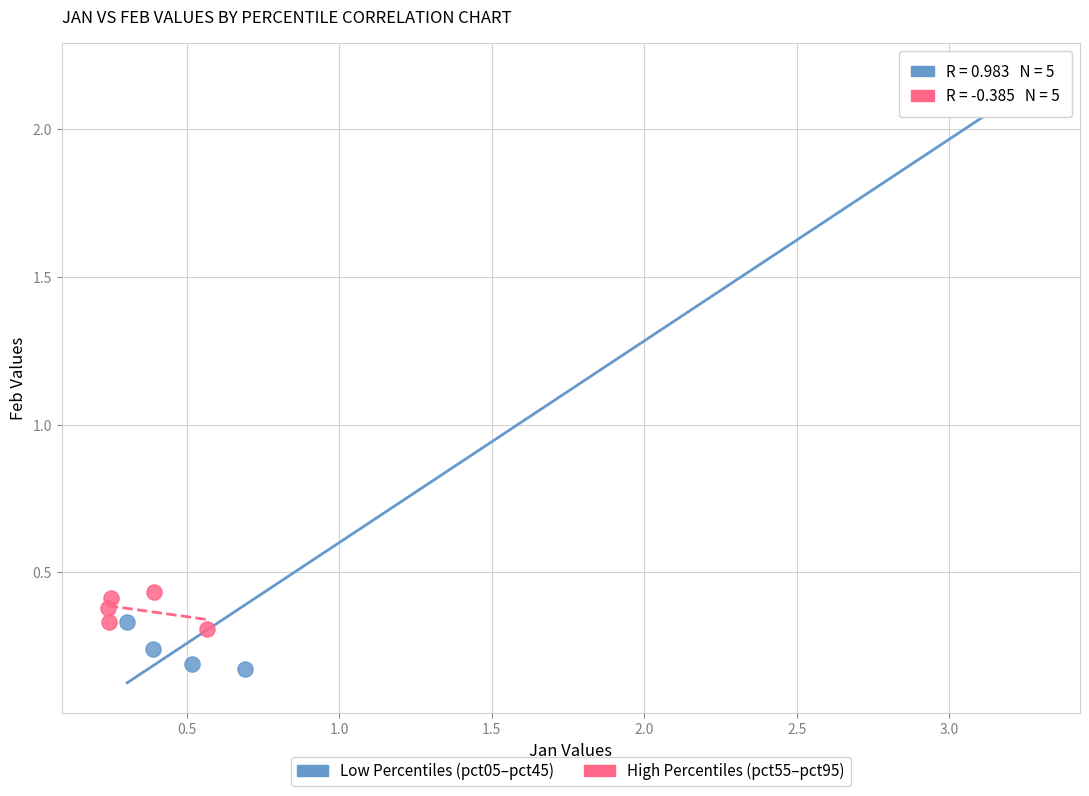

What are all the series names shown in the legend?

Low Percentiles (pct05–pct45), High Percentiles (pct55–pct95)